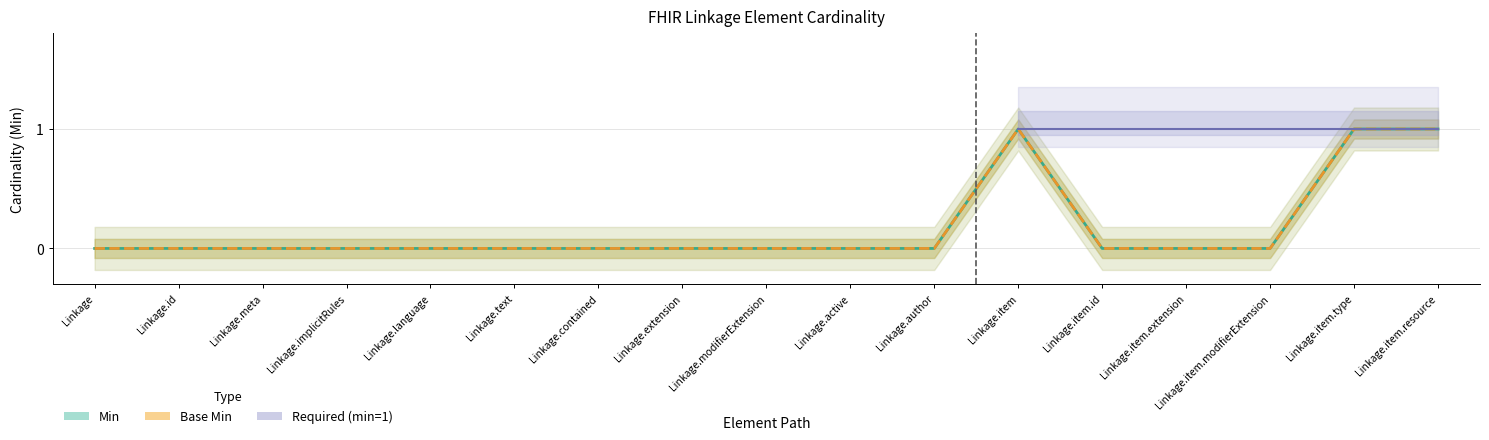

What is the difference between the maximum and minimum values in the Min series?

1